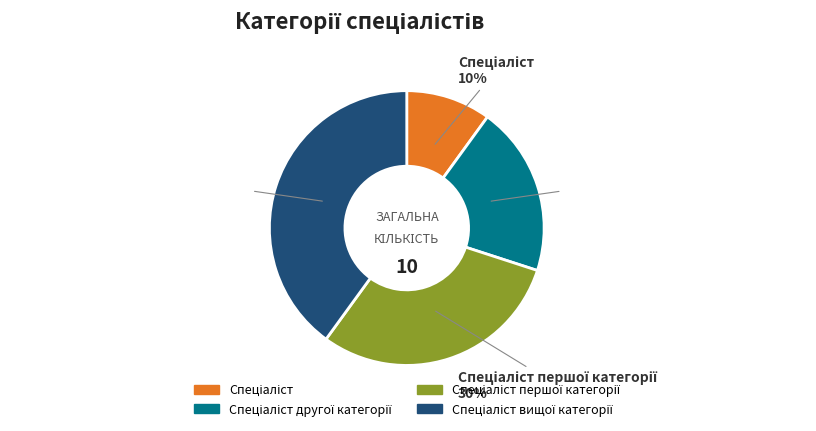

Is there a majority slice in this chart?

No